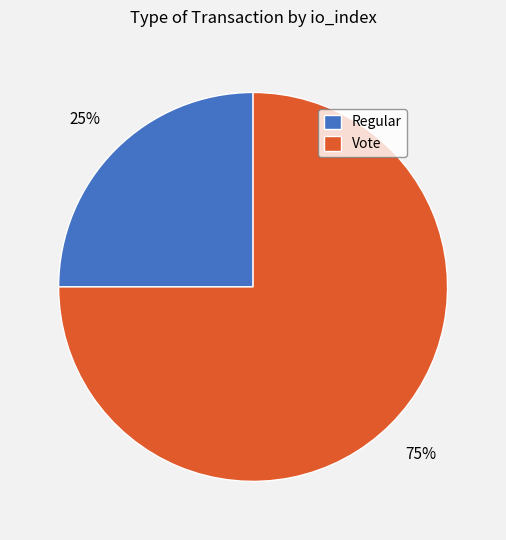

True or false: Vote accounts for 75% of the total.

True